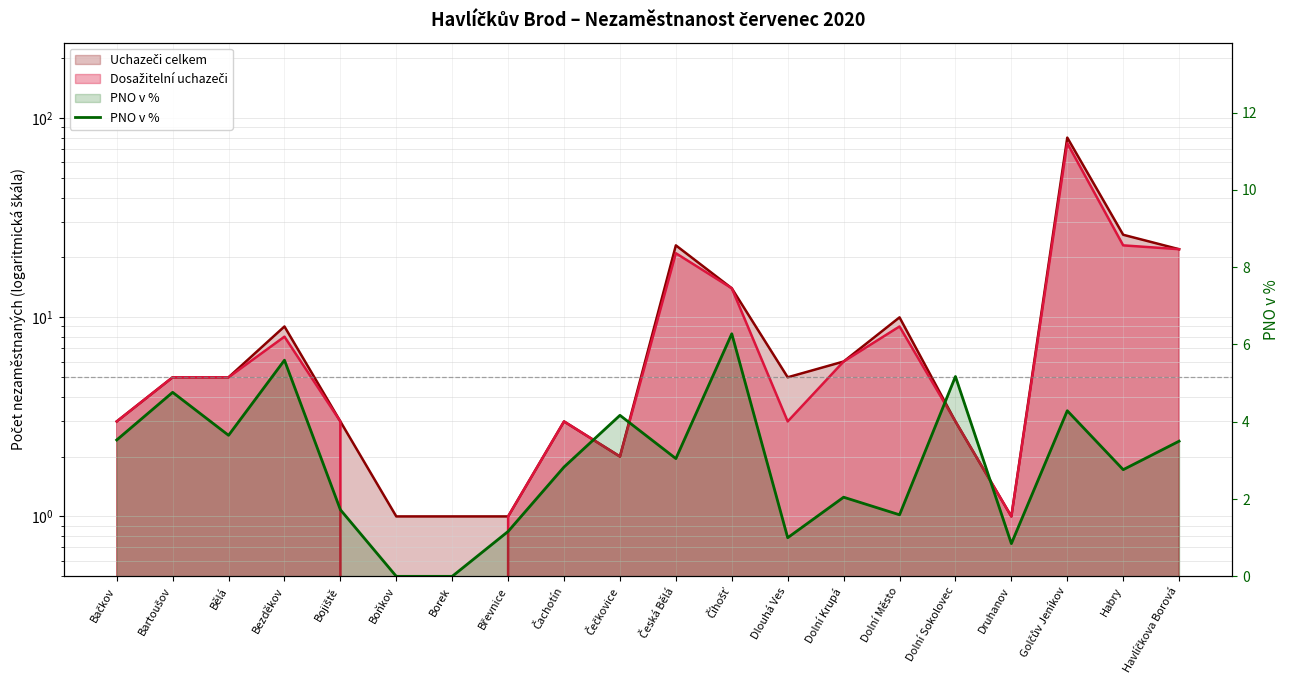

Count the number of values greater than 3.

10